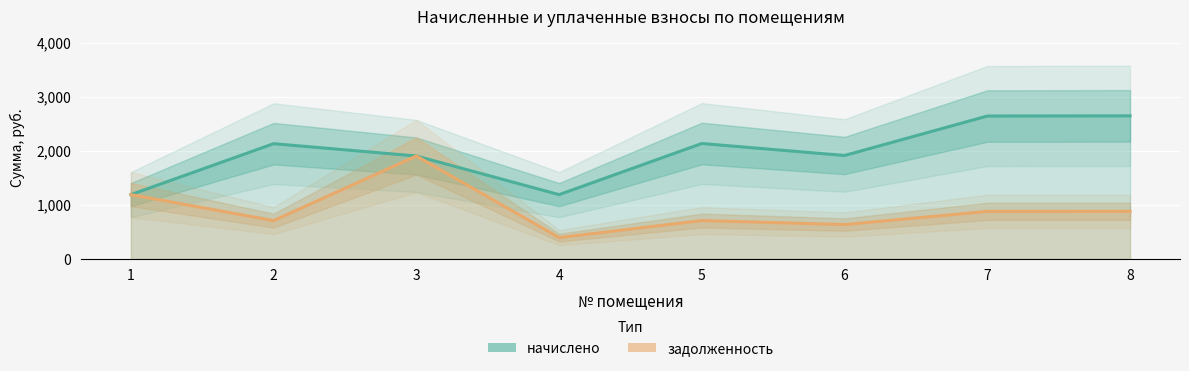

True or false: начислено and задолженность cross at least once.

False